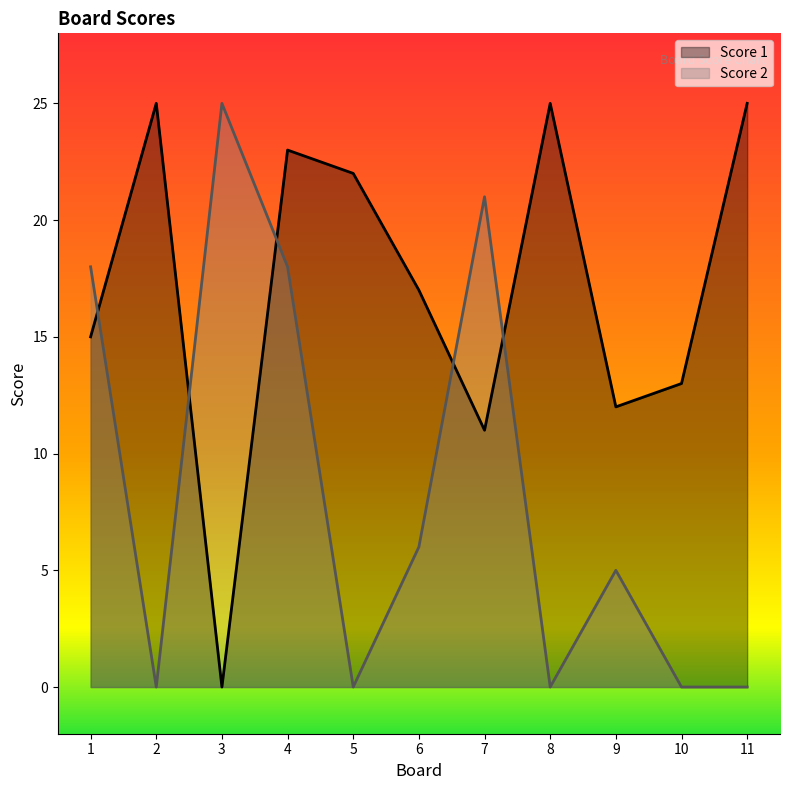

The Score 2 series shows 10 at 3. True or false?

False